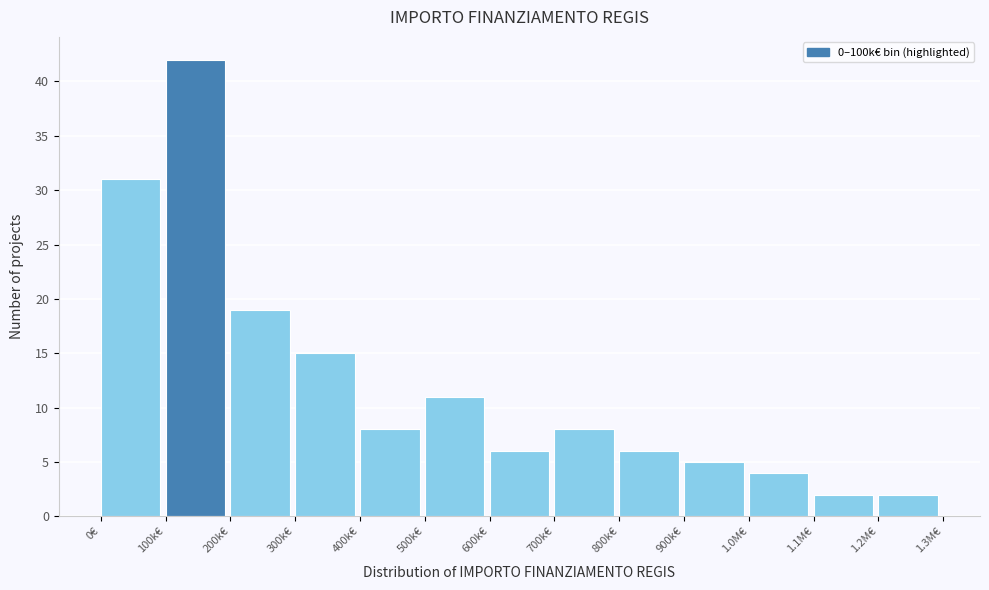

Reading left to right, extract all data points from this chart.

0€=31	100k€=42	200k€=19	300k€=15	400k€=8	500k€=11	600k€=6	700k€=8	800k€=6	900k€=5	1.0M€=4	1.1M€=2	1.2M€=2